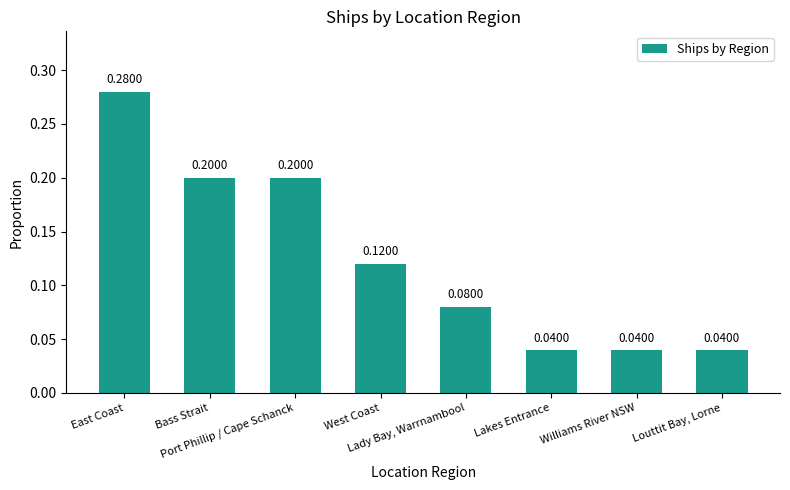

Does the chart contain any negative values?

No